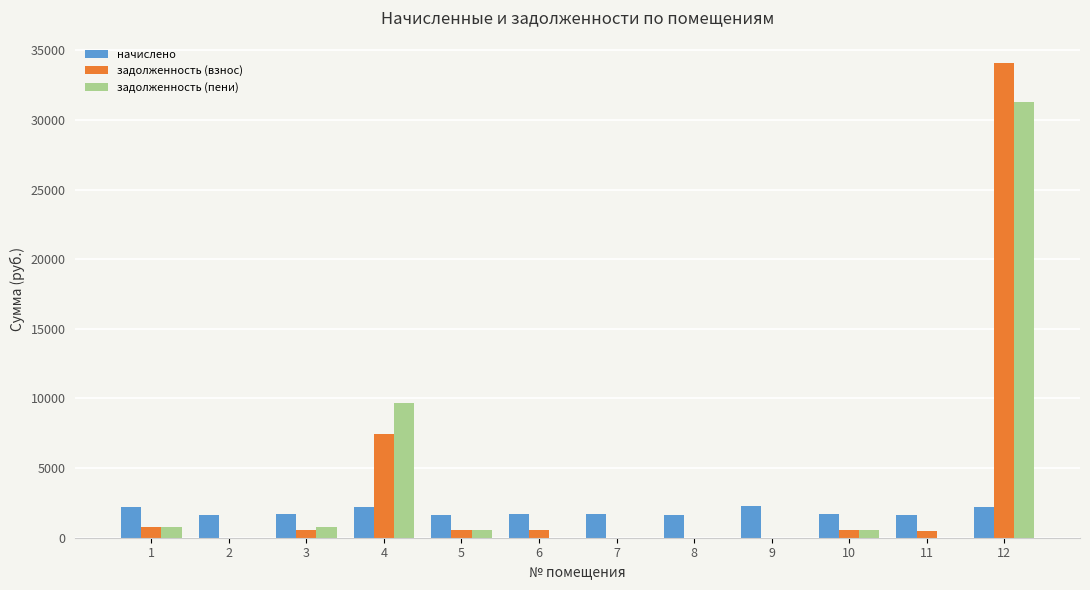

What is the sum of the задолженность (пени) values at 1 and 8?

735.6